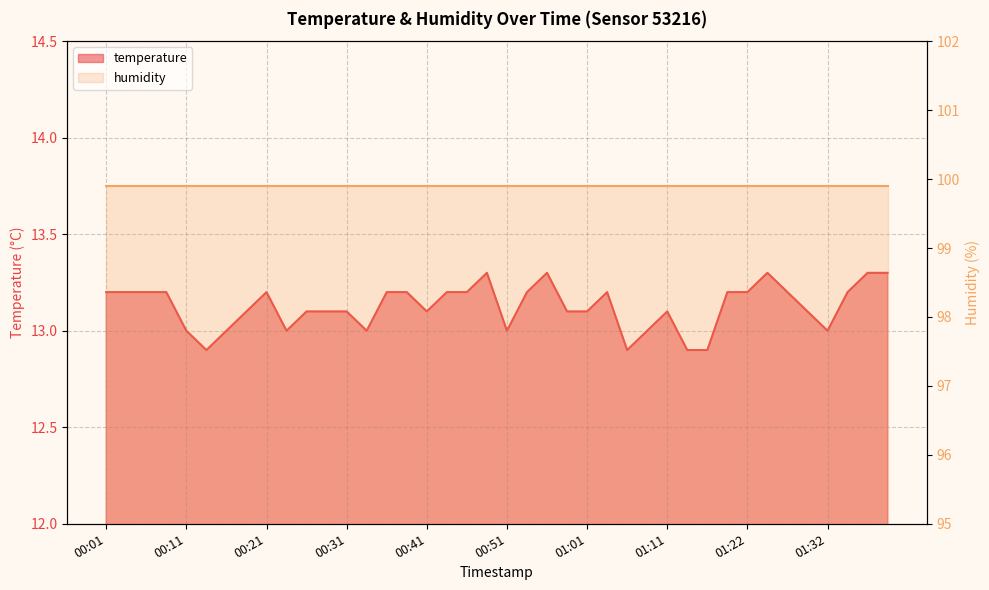

At which category does the chart reach its peak across all series?

00:49